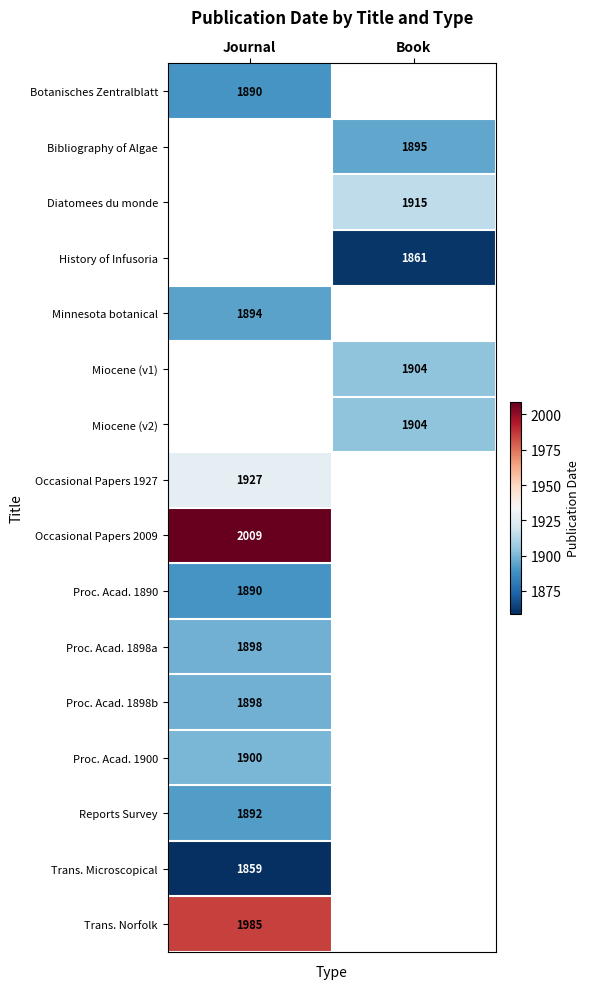

At how many categories does at least one series exceed 1985?

1